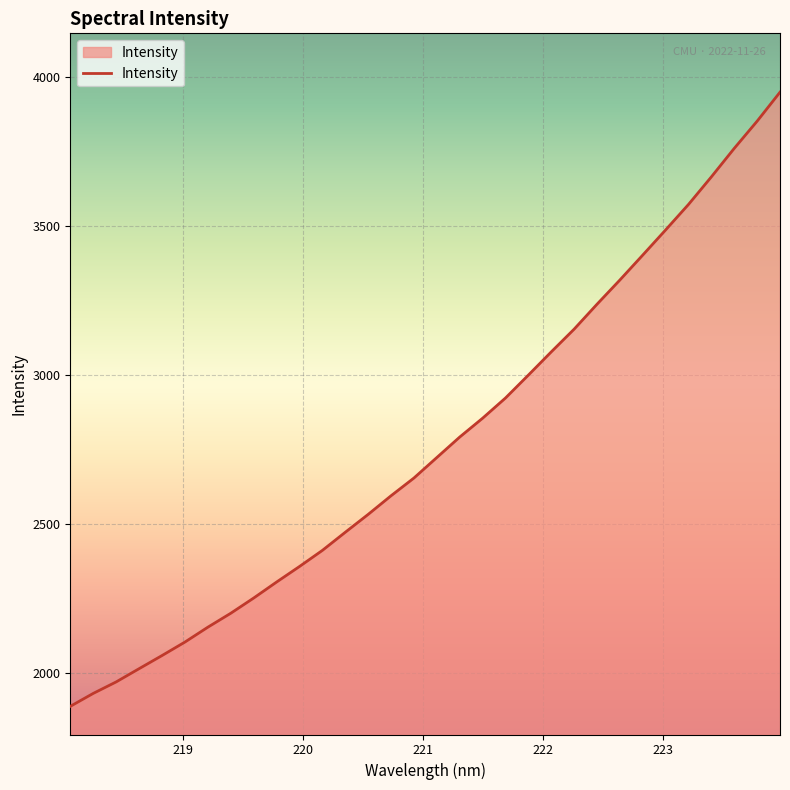

Reading left to right, extract all data points from this chart.

1888.3	1931.7	1970.2	2014.5	2058.6	2103.8	2153.6	2200.4	2251.4	2305.0	2357.1	2411.2	2472.0	2532.0	2594.5	2654.0	2722.7	2791.3	2854.5	2922.3	2999.2	3077.0	3153.3	3236.9	3318.1	3401.7	3486.1	3571.6	3664.1	3759.5	3850.7	3947.8